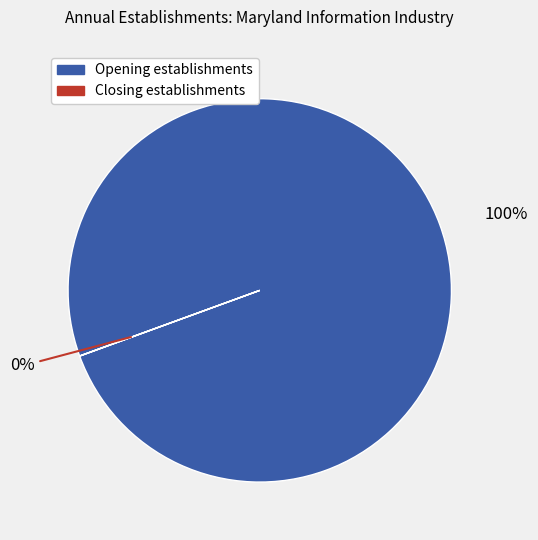

To the nearest percent, what percentage of the pie is Opening establishments?

100%